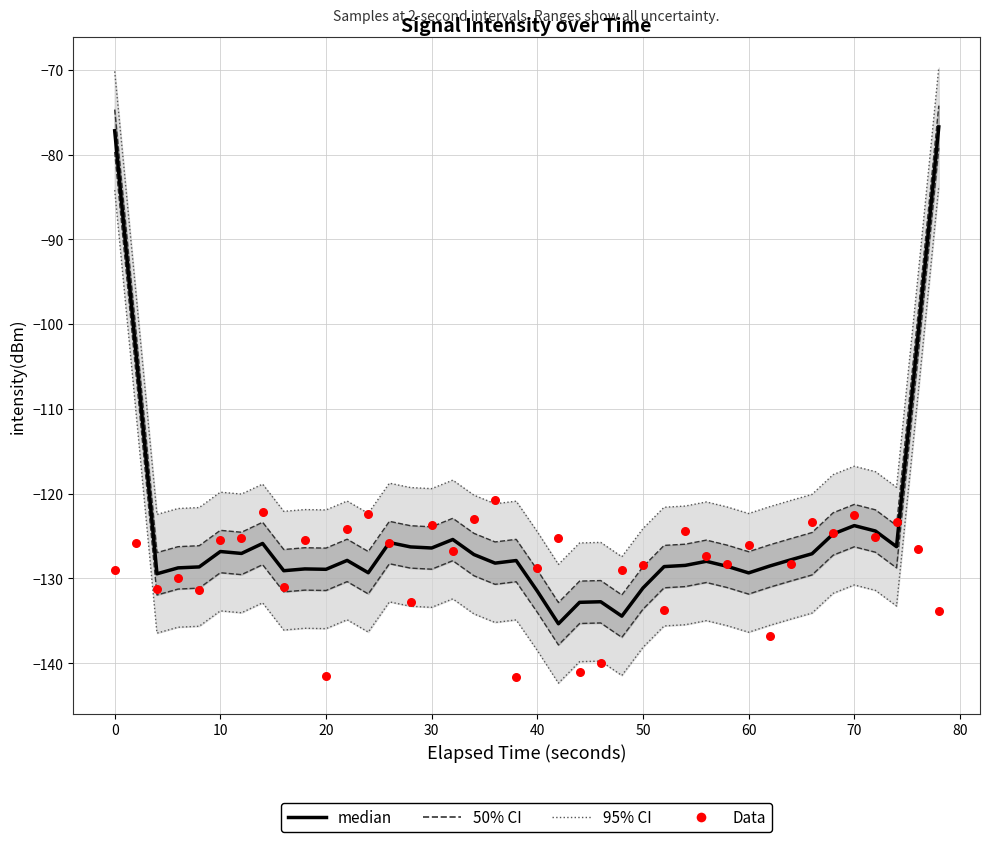

At how many categories does at least one series exceed -123?

9